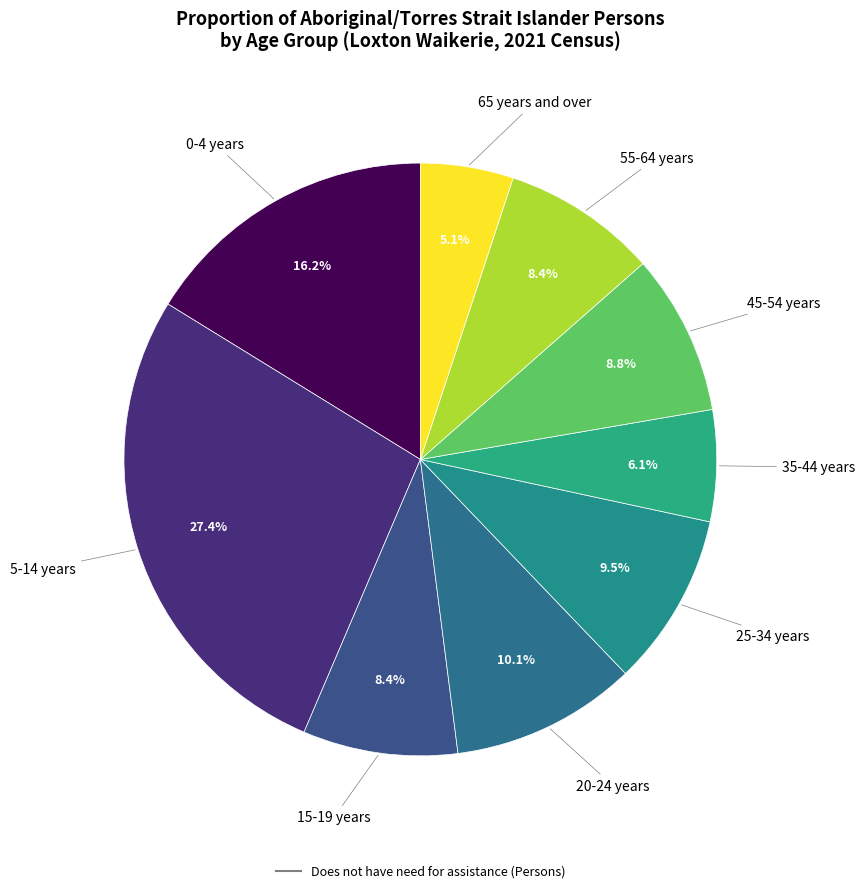

How many segments does this pie chart have?

9